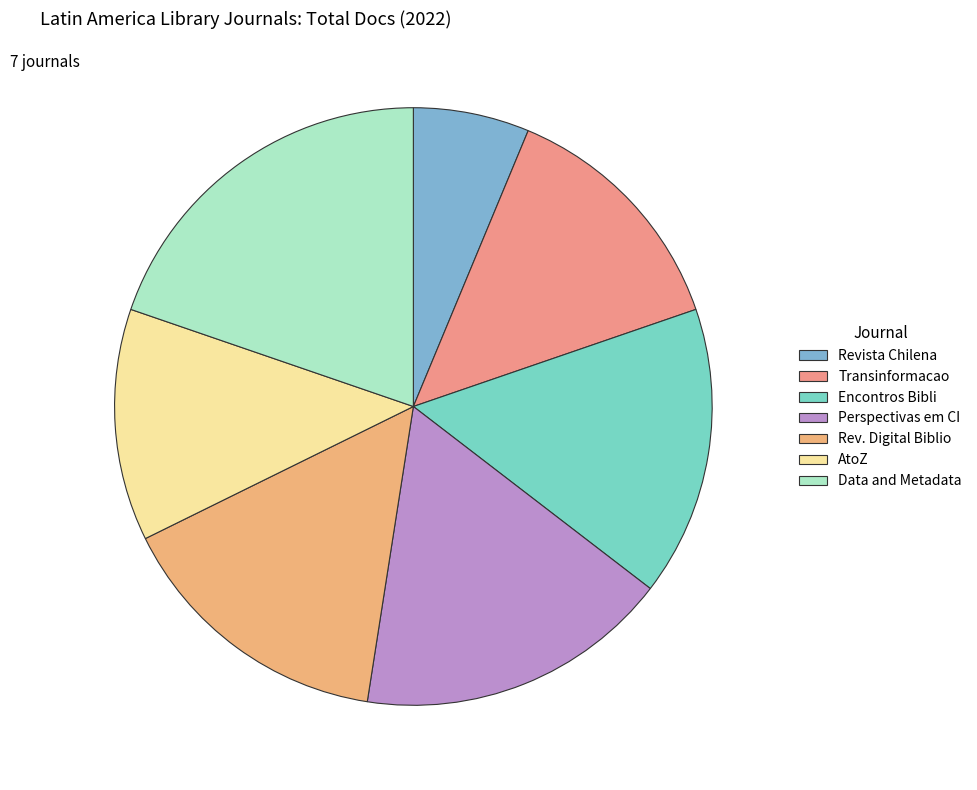

Approximately how many times larger is the value at AtoZ compared to Data and Metadata?

0.6